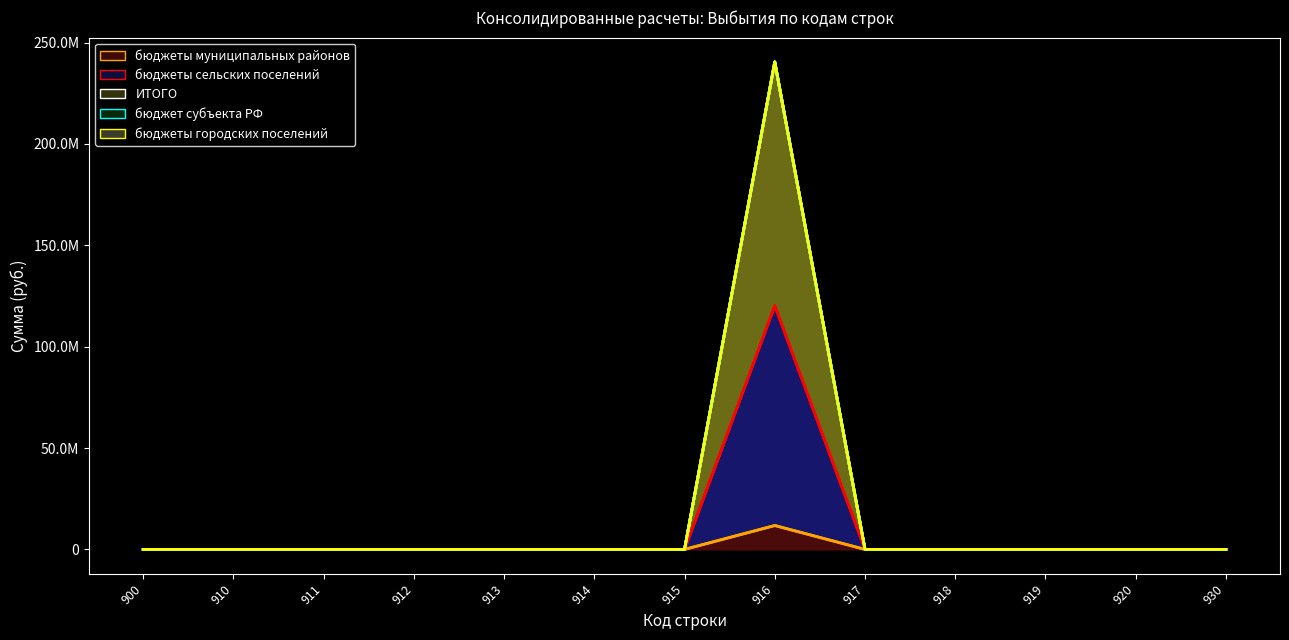

Which series changed the most between 913 and 916?

ИТОГО